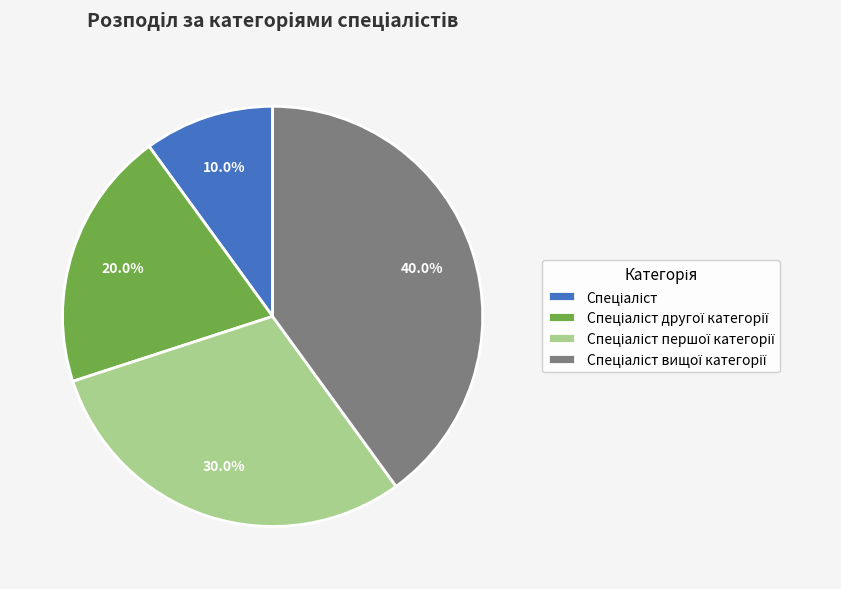

Is there any slice that represents more than half of the pie?

No